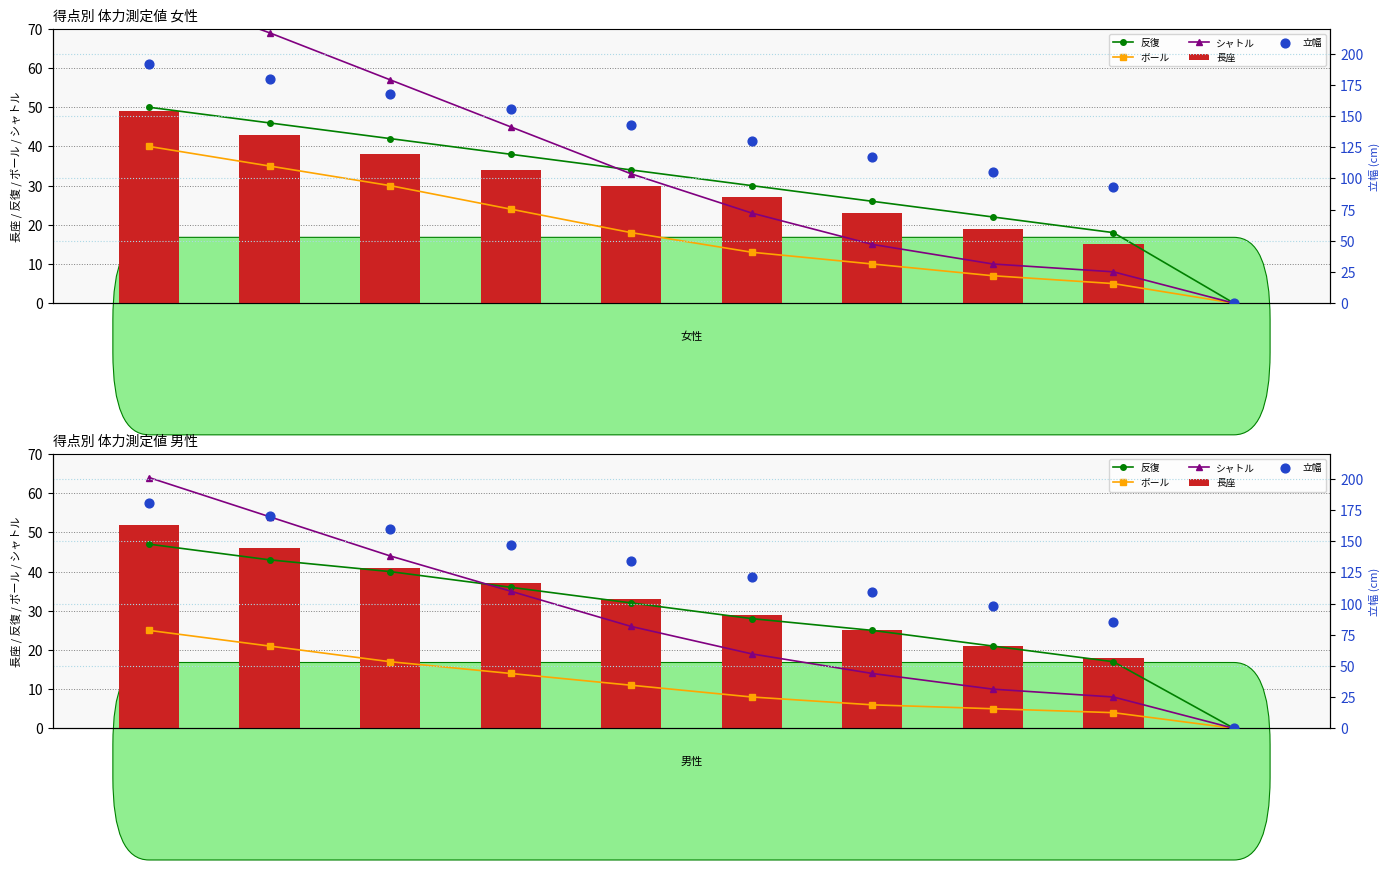

Which series contains the highest Y value?

立幅